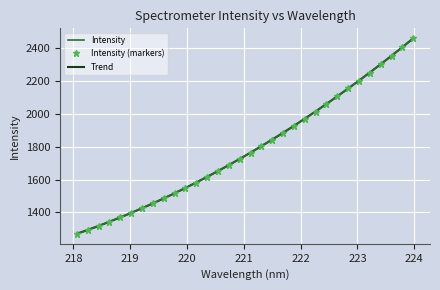

List the labels in order of value, smallest first.

218.0596, 218.2508, 218.442, 218.6332, 218.8244, 219.0156, 219.2067, 219.3979, 219.589, 219.7801, 219.9712, 220.1623, 220.3533, 220.5444, 220.7354, 220.9264, 221.1174, 221.3083, 221.4993, 221.6902, 221.8812, 222.0721, 222.263, 222.4538, 222.6447, 222.8355, 223.0264, 223.2172, 223.408, 223.5987, 223.7895, 223.9802